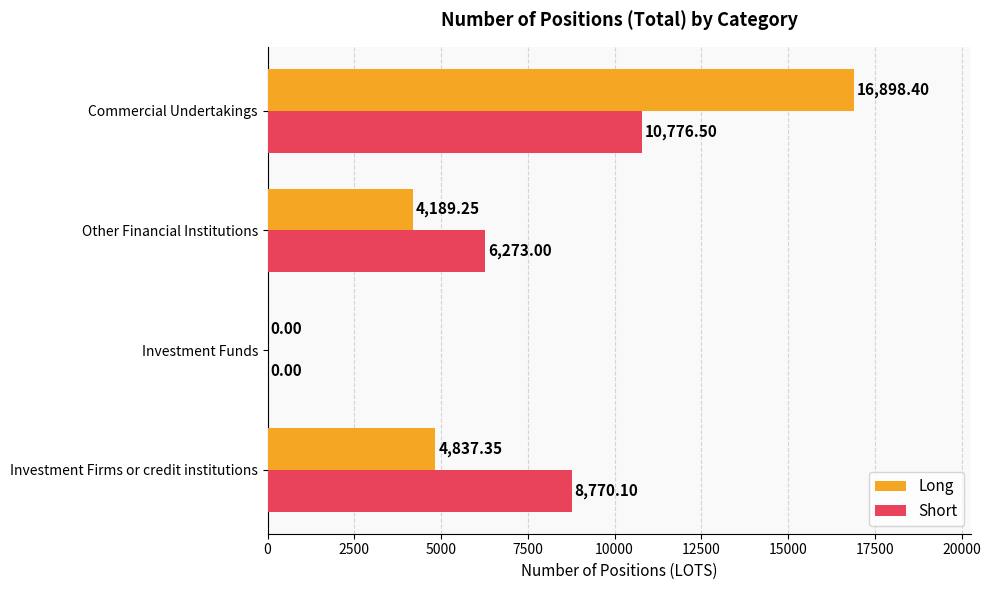

What is the sum of all Short values?

25819.6